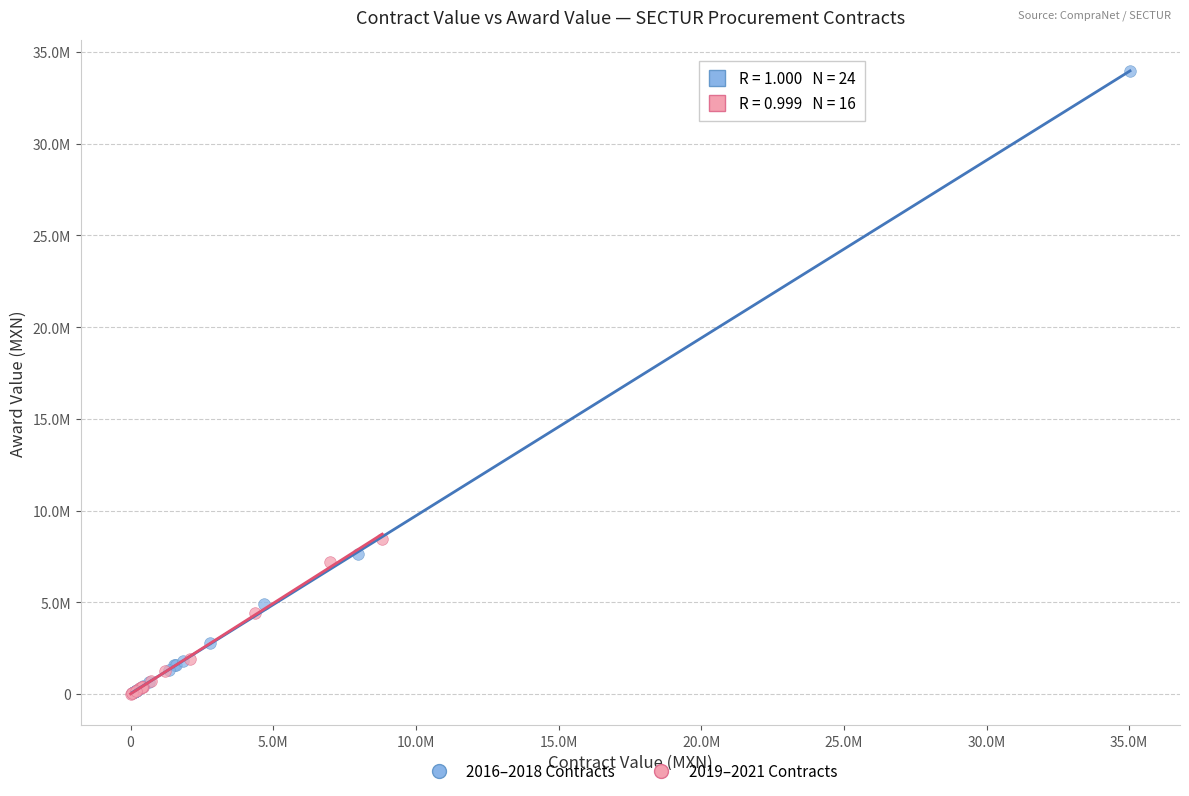

What are all the series names shown in the legend?

2016–2018 Contracts, 2019–2021 Contracts